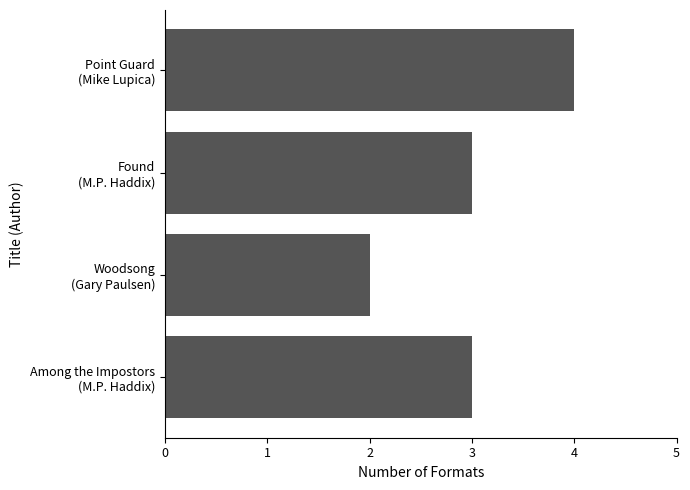

Reading top to bottom, transcribe all the data shown in this chart.

4	3	2	3